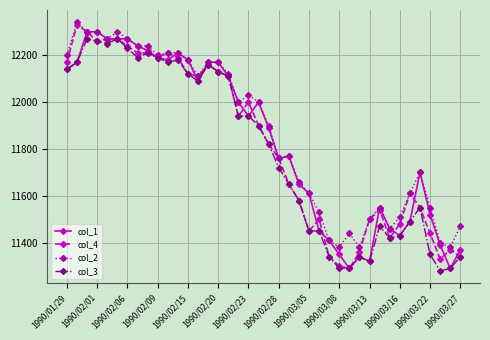

Rank the series by their maximum value, from highest to lowest.

col_2, col_4, col_1, col_3